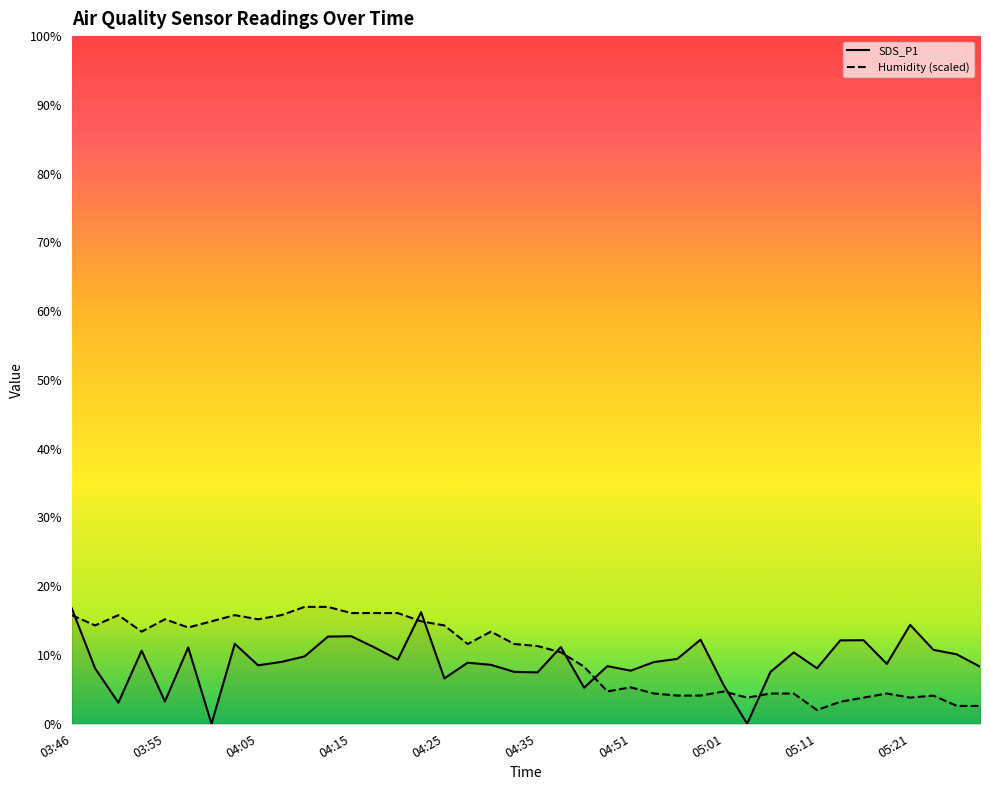

Reading left to right, transcribe all the data shown in this chart.

SDS_P1: 16.8	8.1	3.1	10.6	3.2	11.1	0.0	11.6	8.5	9.0	9.8	12.7	12.7	11.1	9.3	16.2	6.6	8.9	8.6	7.5	7.5	11.2	5.2	8.4	7.7	9.0	9.4	12.2	5.6	0.0	7.5	10.4	8.1	12.1	12.2	8.7	14.4	10.8	10.1	8.3
Humidity: 15.8	14.3	15.8	13.4	15.2	14.0	14.9	15.8	15.2	15.8	17.0	17.0	16.1	16.1	16.1	14.9	14.3	11.6	13.4	11.6	11.3	10.4	8.3	4.7	5.3	4.4	4.1	4.1	4.7	3.8	4.4	4.4	2.0	3.2	3.8	4.4	3.8	4.1	2.6	2.6